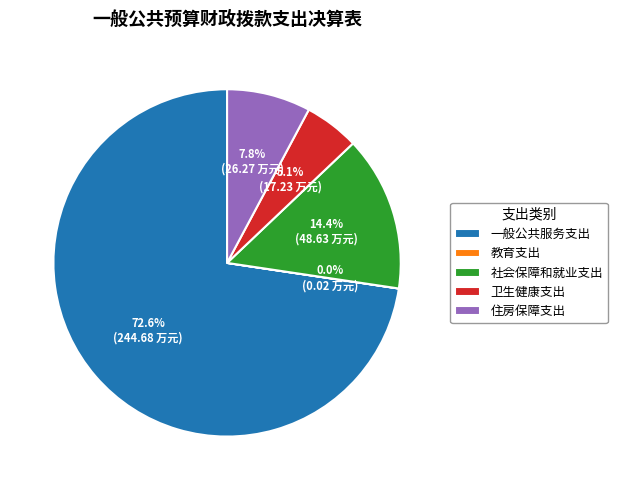

How much of the chart is everything except 住房保障支出?

92.2%